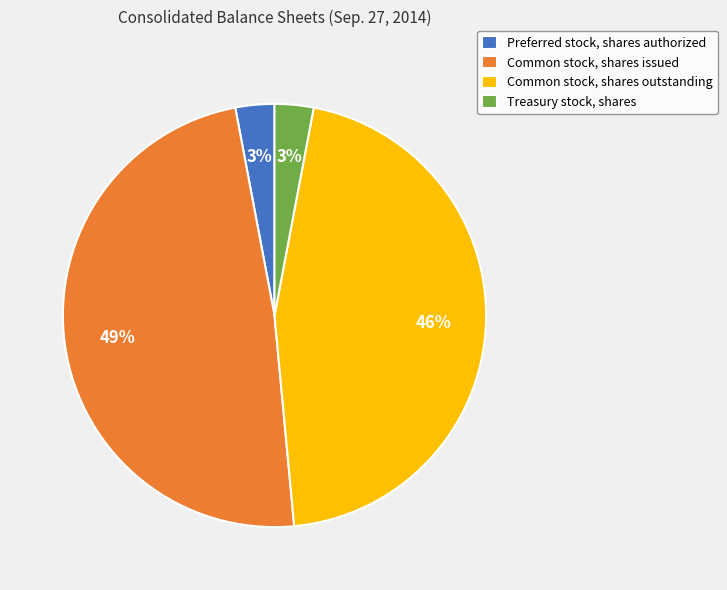

What is the largest slice in the pie chart?

Common stock, shares issued